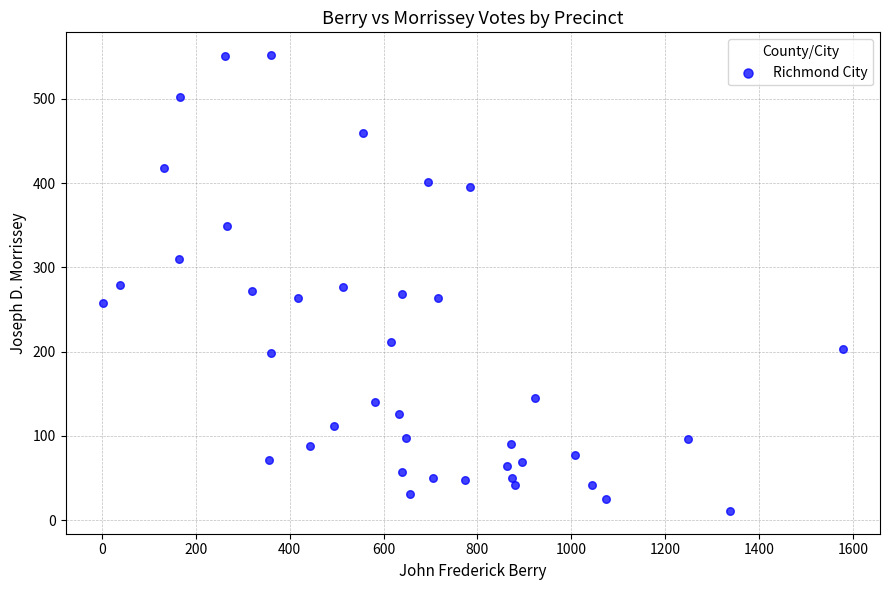

What is the range of Y values (max minus min)?

541